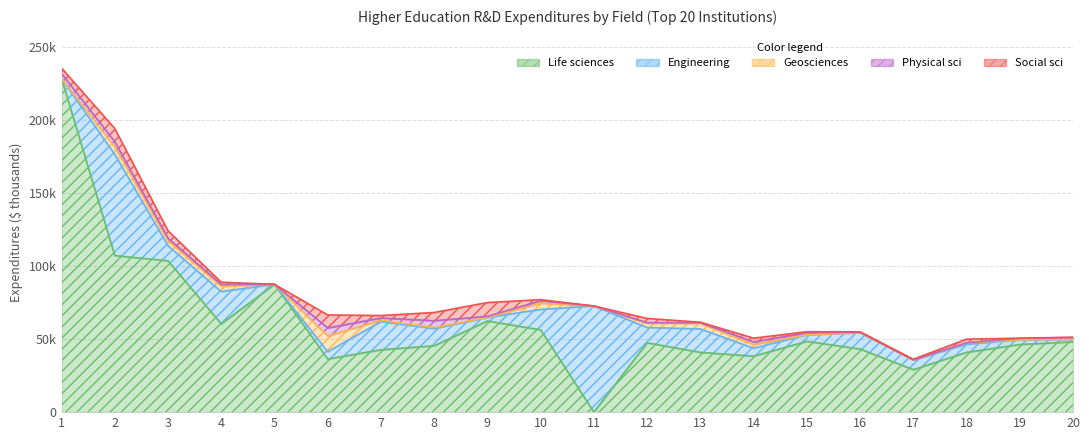

How many series are shown in this chart?

5